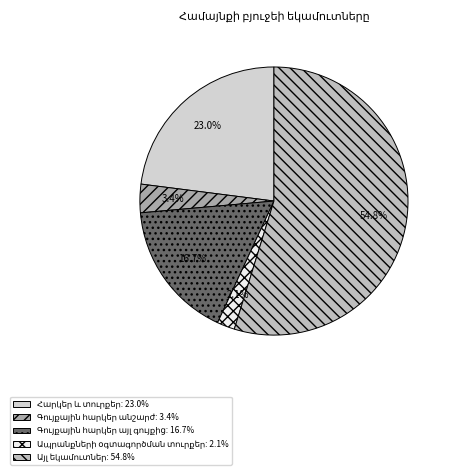

Rank the categories by value from highest to lowest.

Այլ եկամուտներ, Հարկեր և տուրքեր, Գույքային հարկեր այլ գույքից, Գույքային հարկեր անշարժ, Ապրանքների օգտագործման տուրքեր